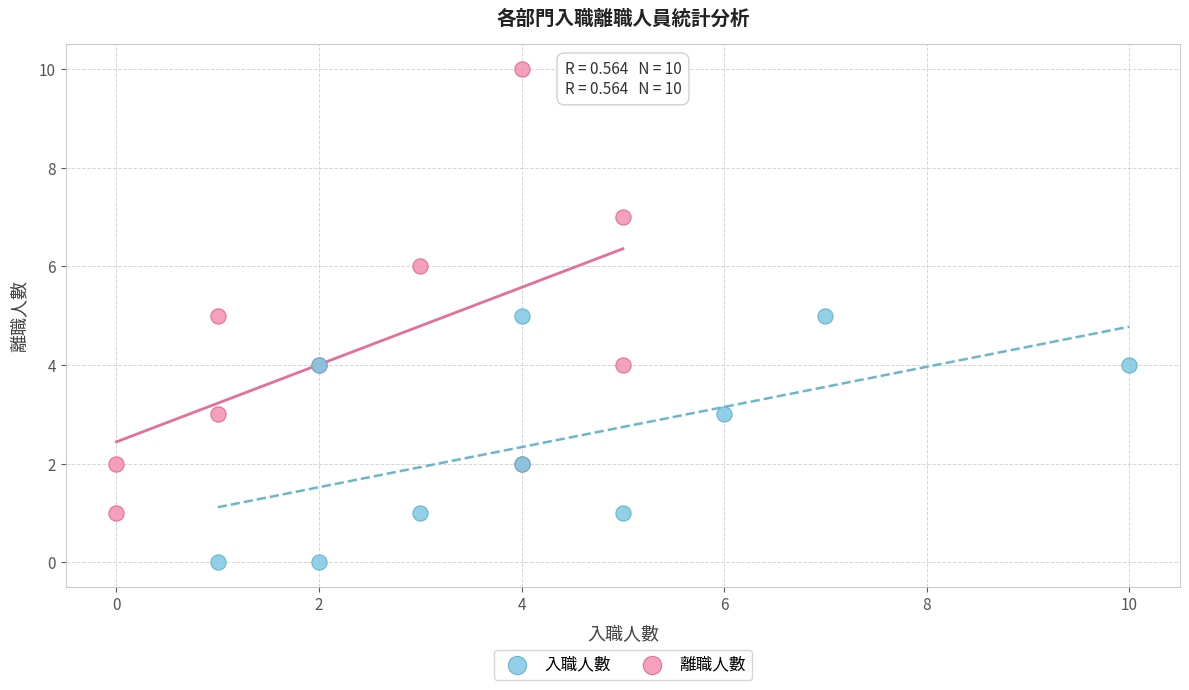

Which series reaches the maximum Y coordinate?

離職人數